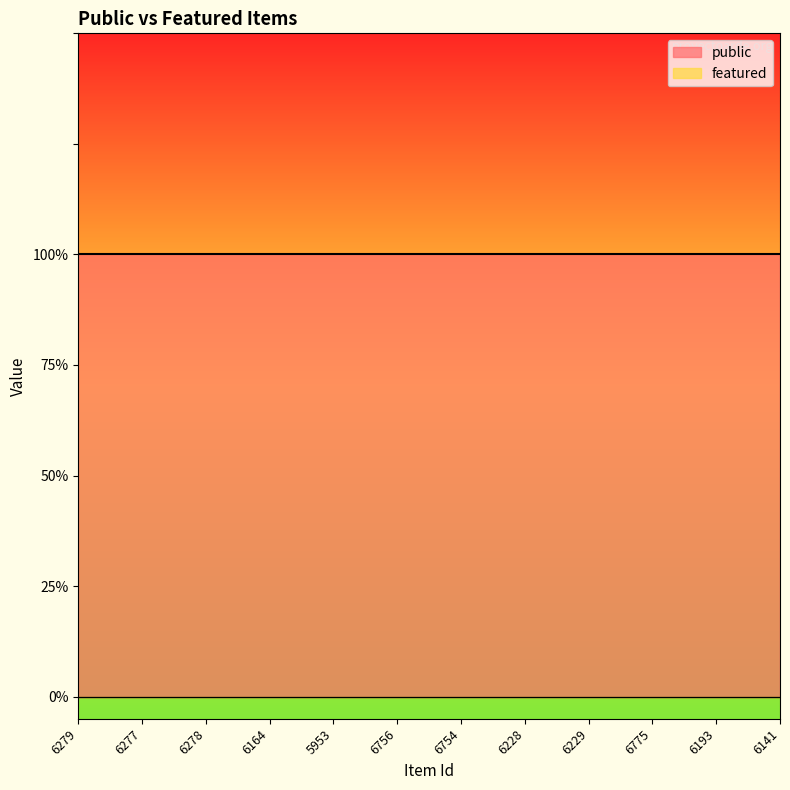

Reading right to left, extract all data points from this chart.

public: 6141=1	6193=1	6775=1	6229=1	6228=1	6754=1	6756=1	5953=1	6164=1	6278=1	6277=1	6279=1
featured: 6141=0	6193=0	6775=0	6229=0	6228=0	6754=0	6756=0	5953=0	6164=0	6278=0	6277=0	6279=0